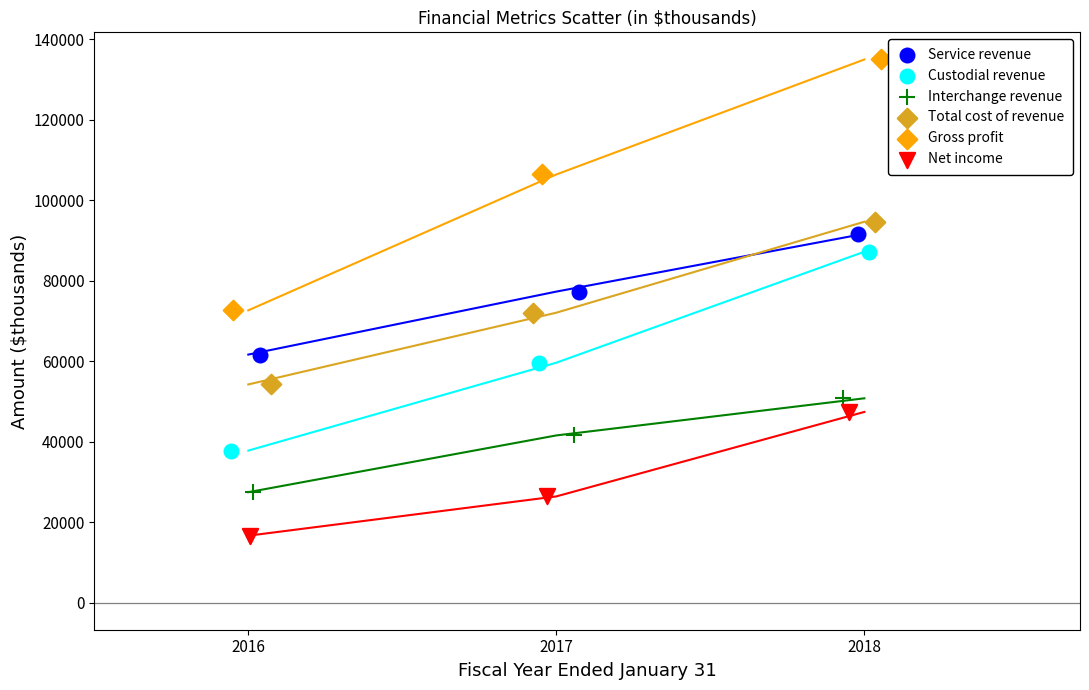

Which series reaches the minimum Y coordinate?

Net income